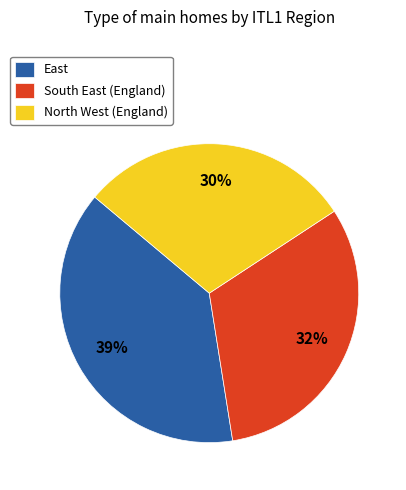

What is the largest slice in the pie chart?

East